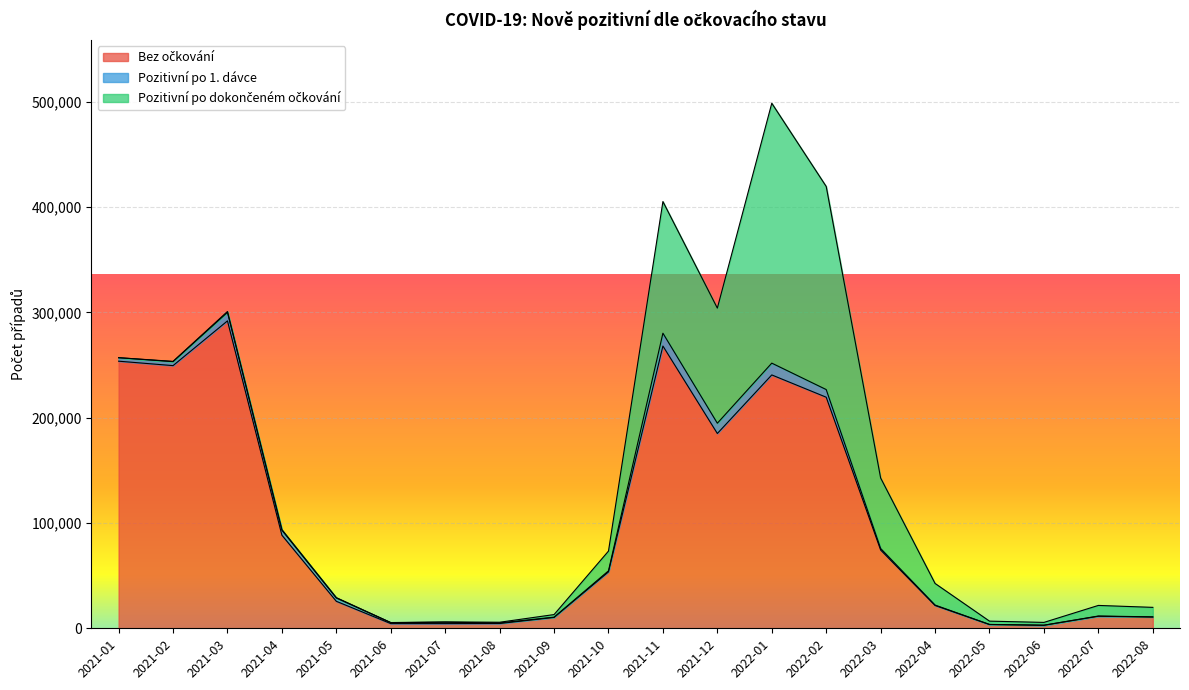

List the series in order of their peak value, highest first.

Bez očkování, Pozitivní po dokončeném očkování, Pozitivní po 1. dávce